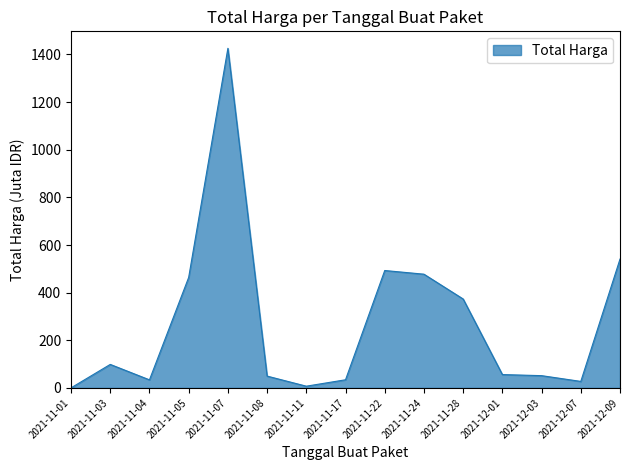

What is the difference between the values at 2021-12-03 and 2021-11-07?

1374.3